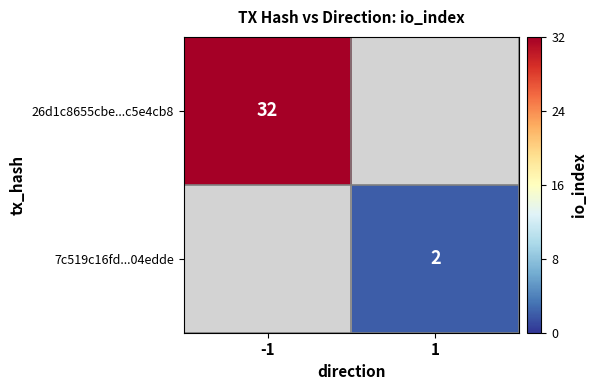

The 7c519c16fd...04edde series shows 3 at 1. True or false?

False